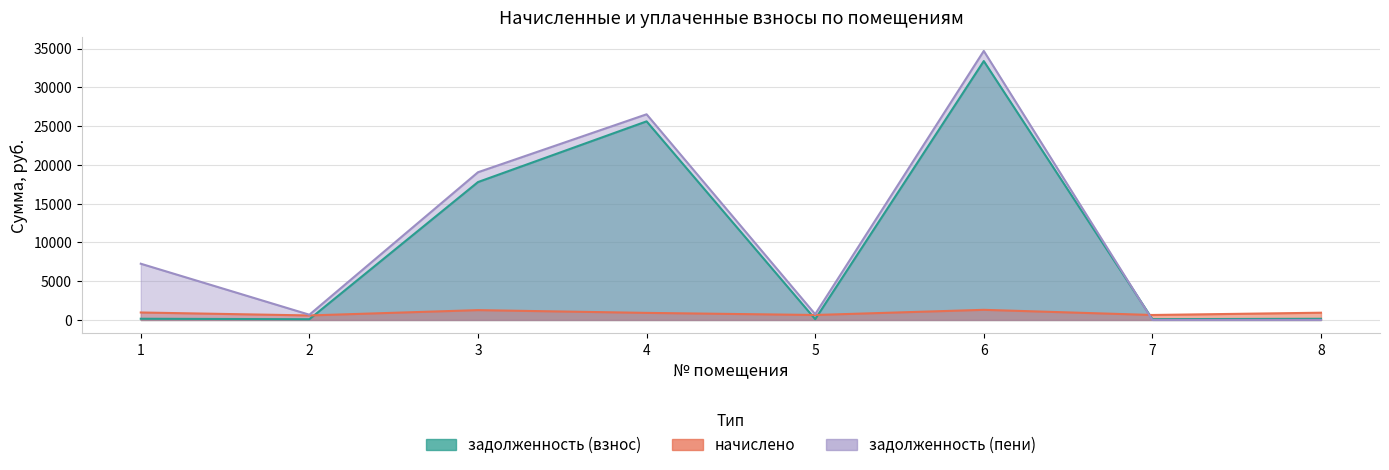

Reading left to right, what are all the values shown in this chart?

задолженность (взнос): 154.6	93.2	17785.5	25615.1	102.7	33392.6	102.7	150.0
начислено: 962.6	580.7	1266.3	911.1	639.4	1305.4	639.4	934.2
задолженность (пени): 7252.8	674.0	19051.8	26526.2	742.0	34697.9	0.0	0.0